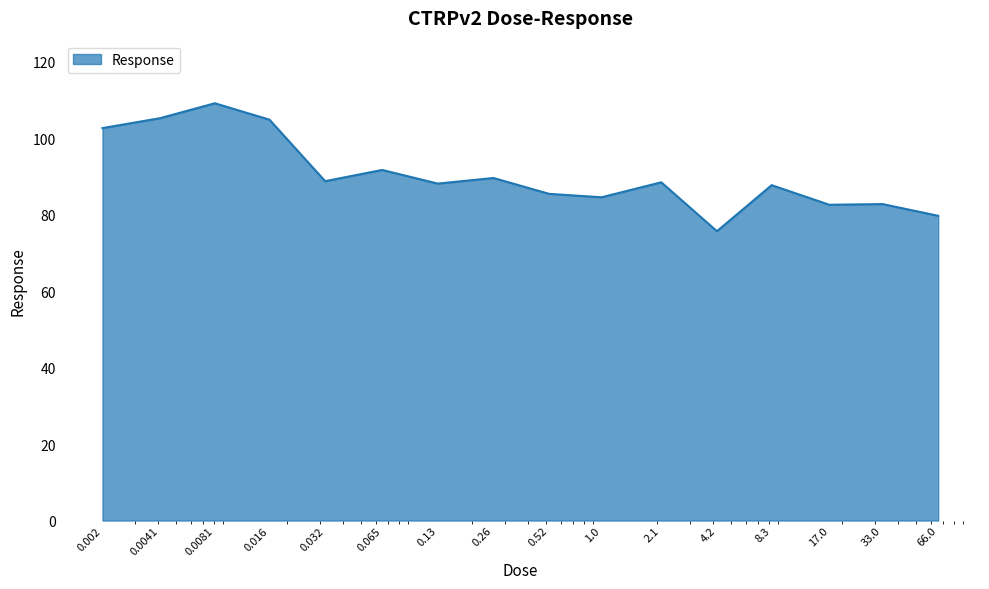

What is the greatest value displayed?

109.2